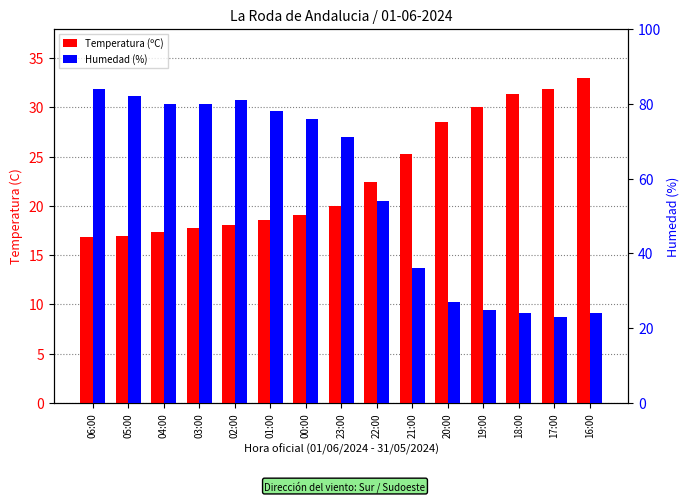

At which category does the chart reach its minimum across all series?

06:00